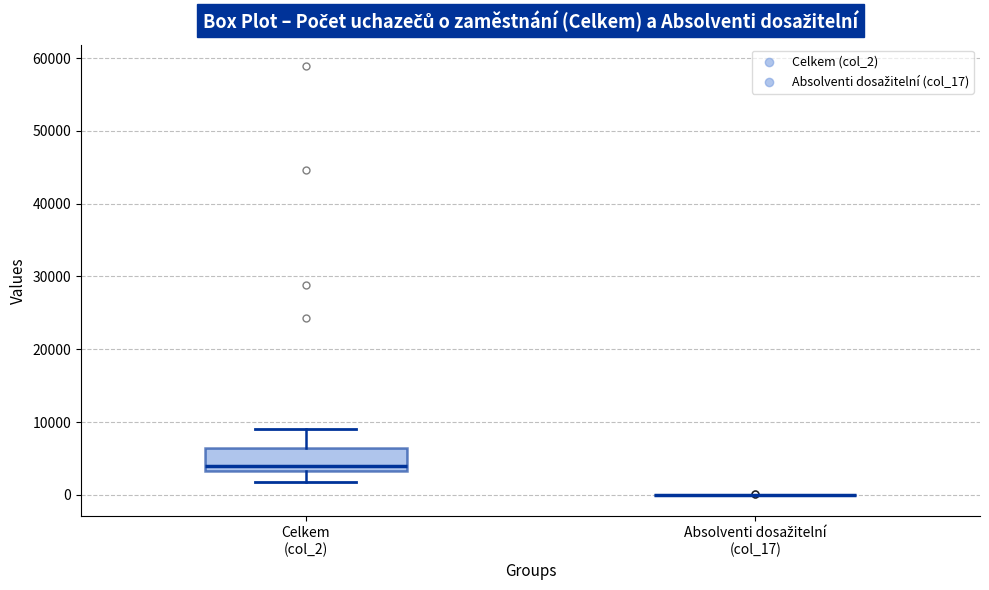

Reading left to right, transcribe this box plot: for each box, give where its median line is, the range the box spans, and where its two whiskers end, as read against the y-axis. The values are not printed on the chart, so give them approximately, as read against the axis.

Celkem (col_2): median 4000, box 3000 to 6000, whiskers 2000 to 9000
Absolventi dosažitelní (col_17): box collapsed to a line at 0, whiskers 0 to 0